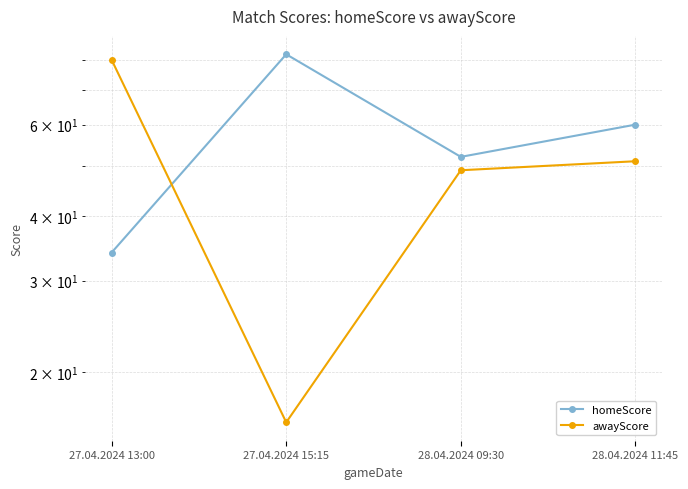

Which series ends up on top after the final intersection of homeScore and awayScore?

homeScore